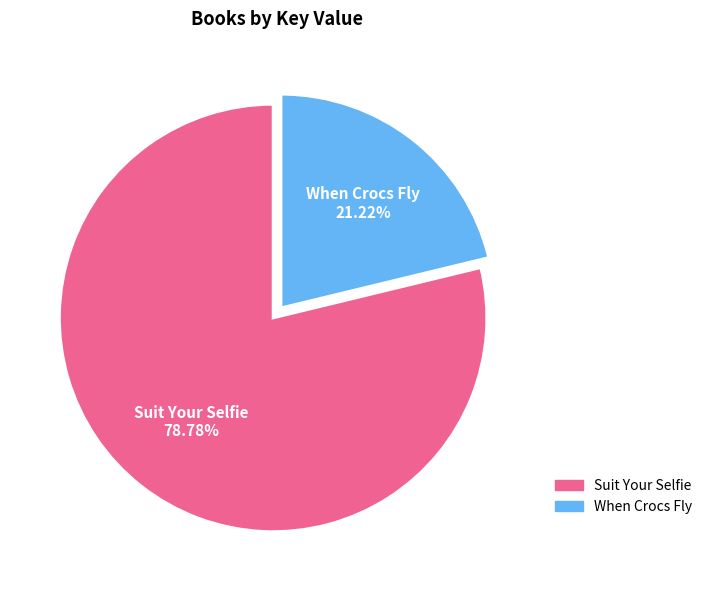

Between When Crocs Fly and Suit Your Selfie, which is larger?

Suit Your Selfie